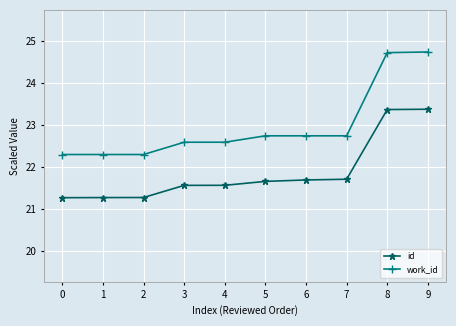

What is the sum of all id values?

218.7